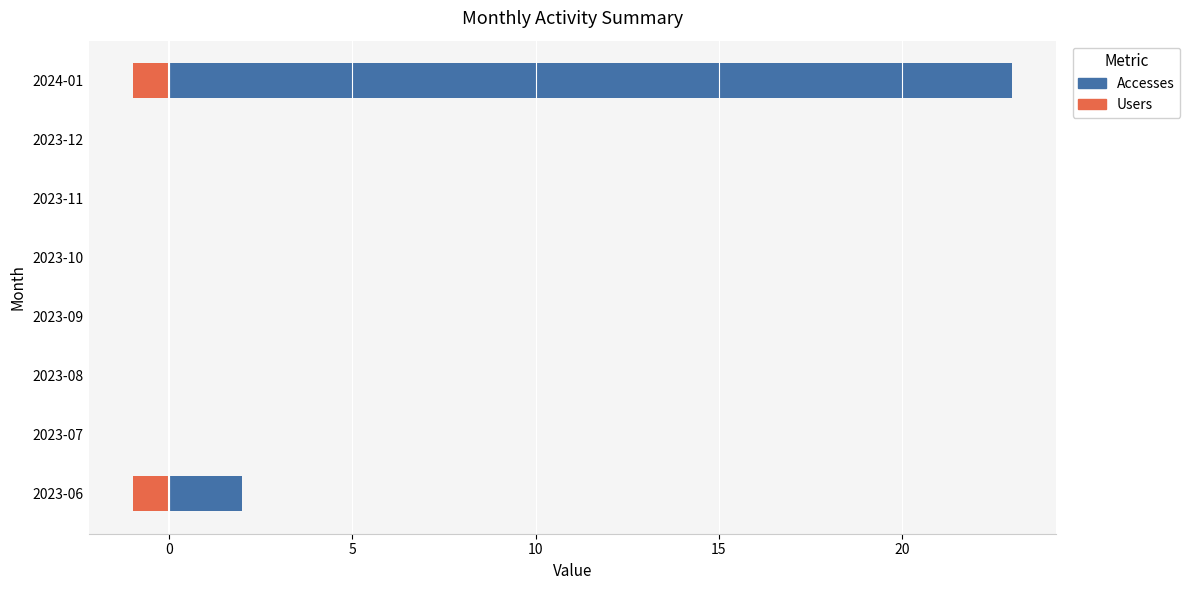

How many bars are there in each group?

2